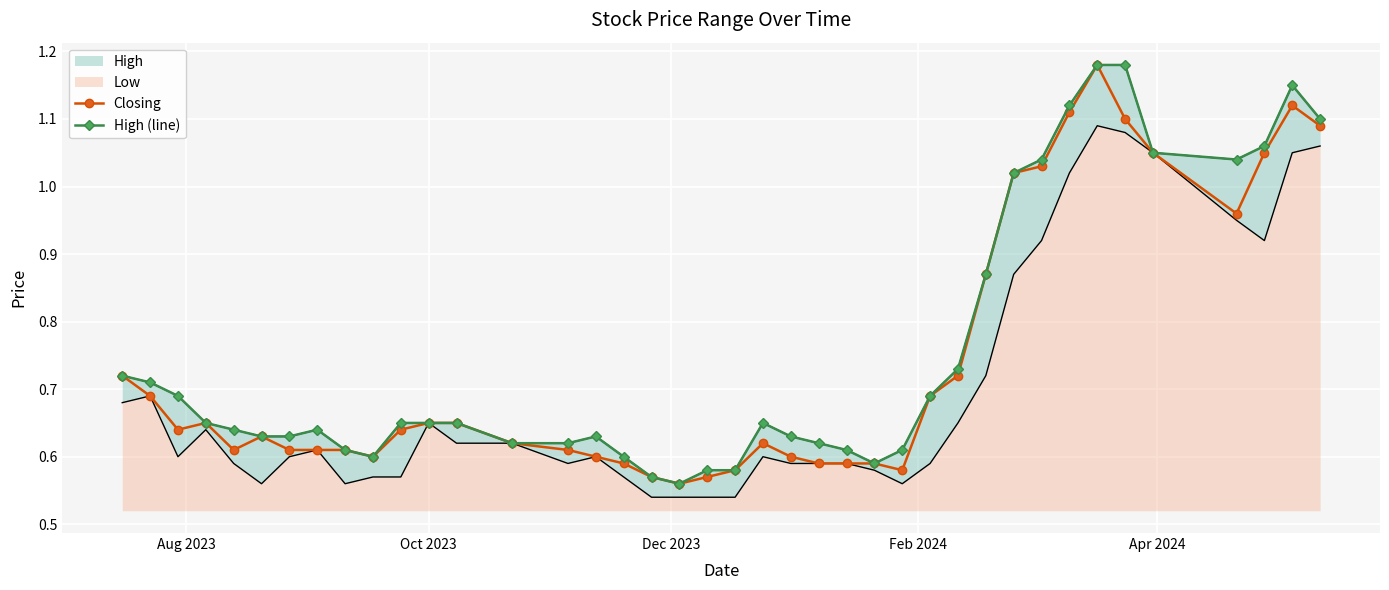

How many interior local peaks does the High (line) series have?

4